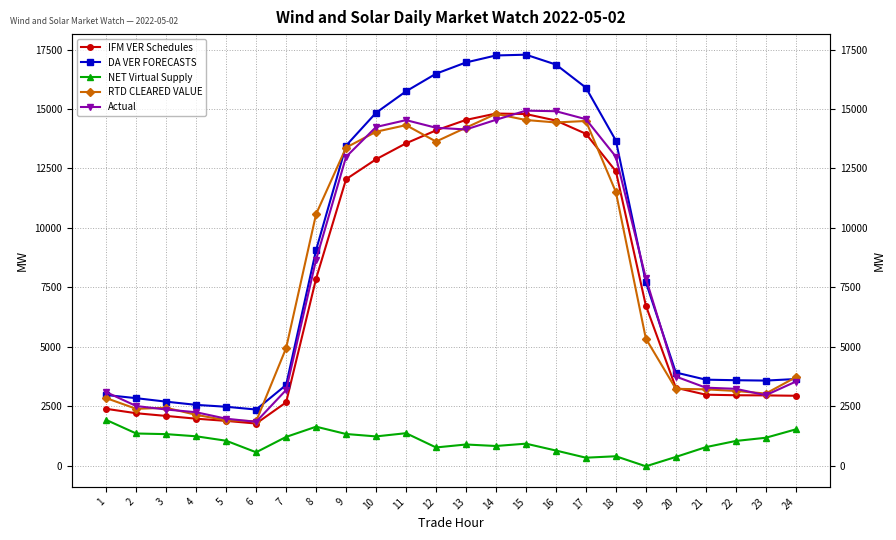

Count the number of data series in this chart.

5